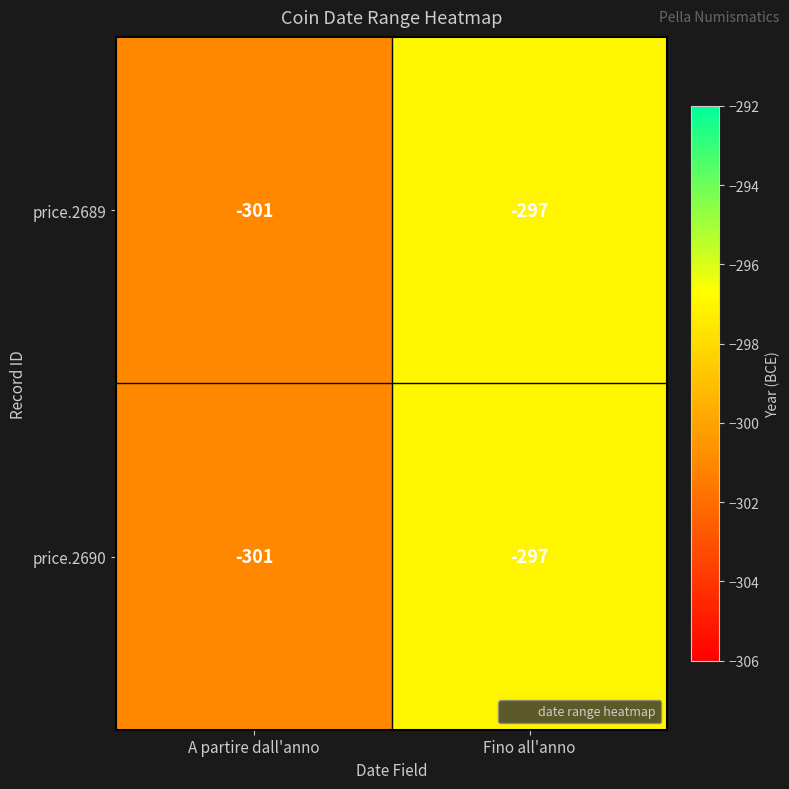

What is the difference between the maximum and minimum values in the price.2689 series?

4